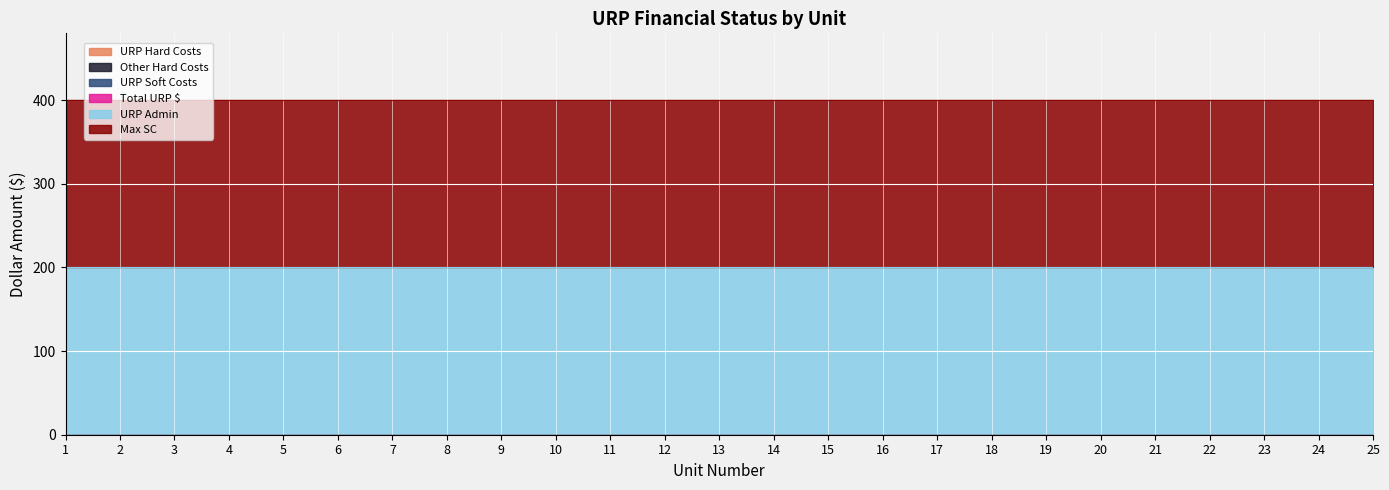

What are all the series names shown in the legend?

URP Hard Costs, Other Hard Costs, URP Soft Costs, Total URP $, URP Admin, Max SC